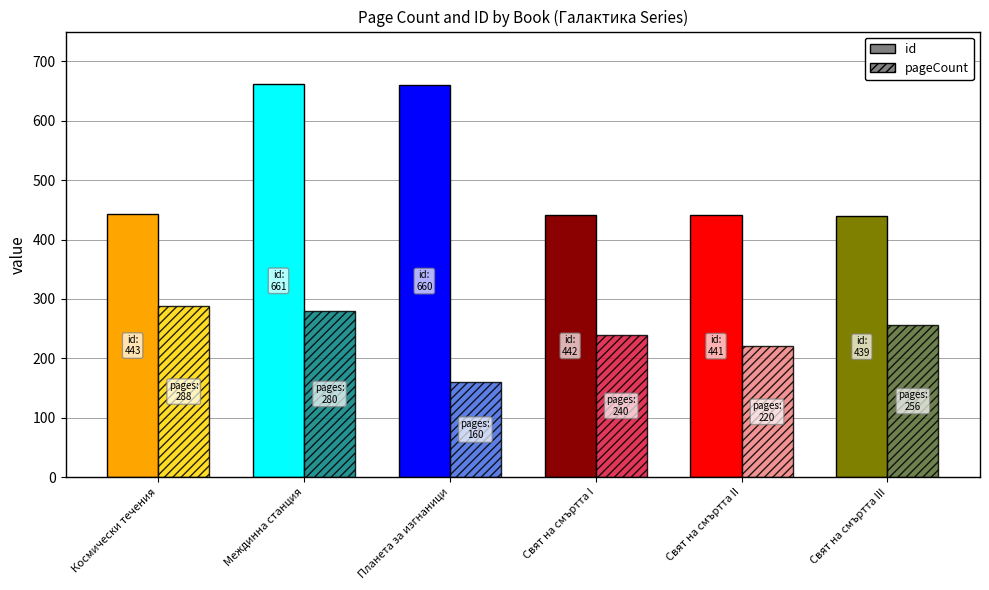

True or false: id has a value of 593 at 1993 (Харисън III).

False